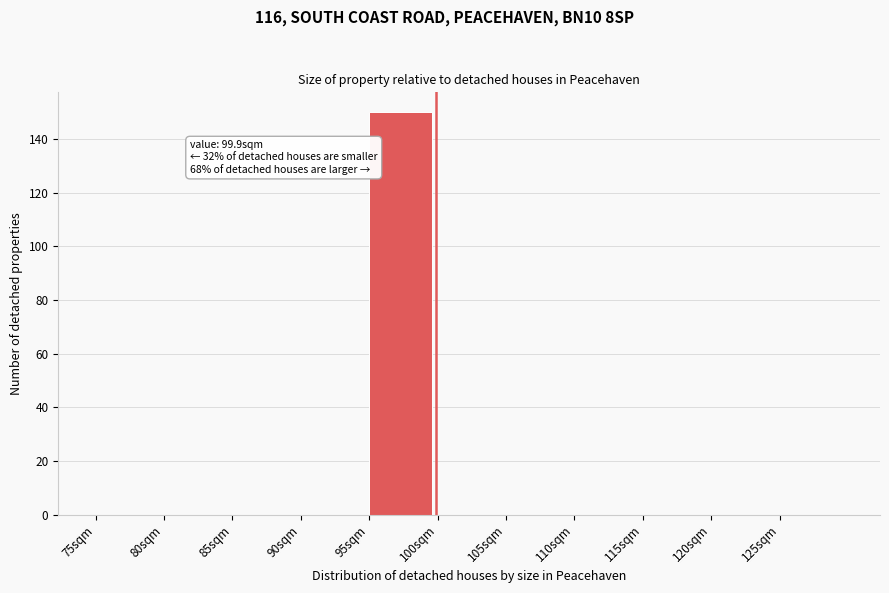

Which range on the x-axis has the tallest bar?

95 to 100